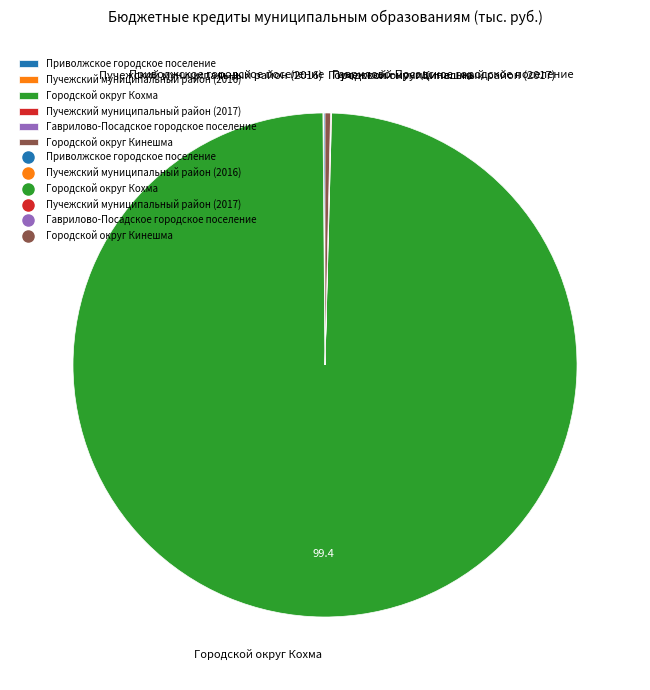

Is it true that Городской округ Кохма is 86% of the pie?

False